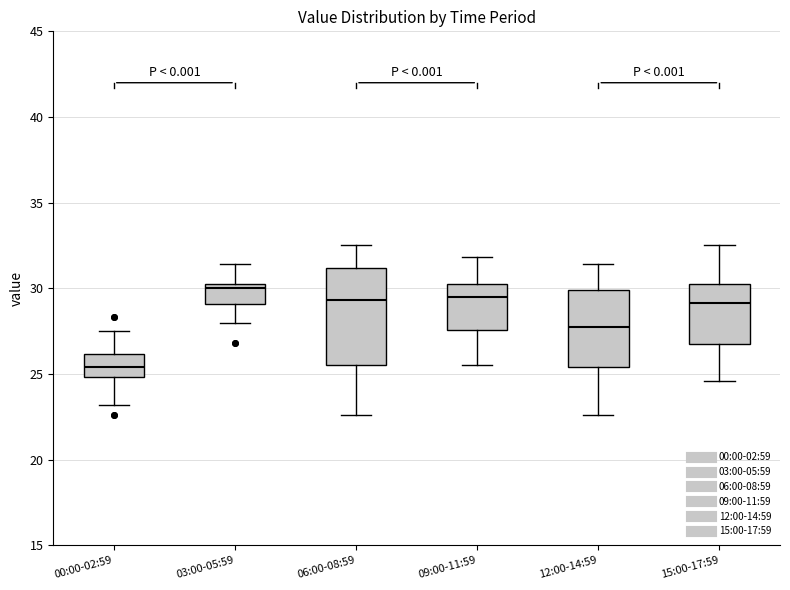

Reading left to right, transcribe this box plot: for each box, give where its median line is, the range the box spans, and where its two whiskers end, as read against the y-axis. The values are not printed on the chart, so give them approximately, as read against the axis.

00:00-02:59: median 25.5, box 25.0 to 26.0, whiskers 23.0 to 27.5
03:00-05:59: median 30.0, box 29.0 to 30.5, whiskers 28.0 to 31.5
06:00-08:59: median 29.5, box 25.5 to 31.0, whiskers 22.5 to 32.5
09:00-11:59: median 29.5, box 27.5 to 30.5, whiskers 25.5 to 32.0
12:00-14:59: median 28.0, box 25.5 to 30.0, whiskers 22.5 to 31.5
15:00-17:59: median 29.0, box 26.5 to 30.5, whiskers 24.5 to 32.5